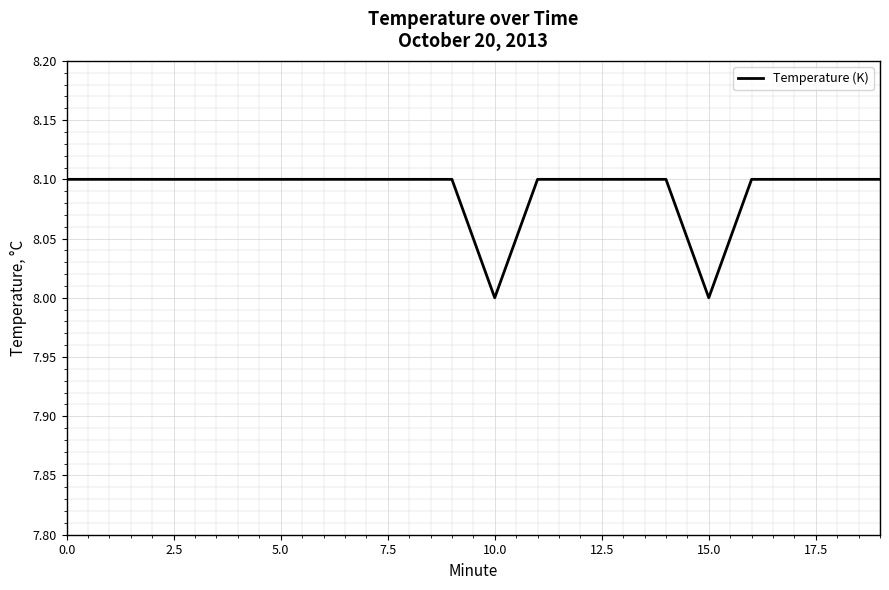

What is the maximum value shown in the chart?

8.1